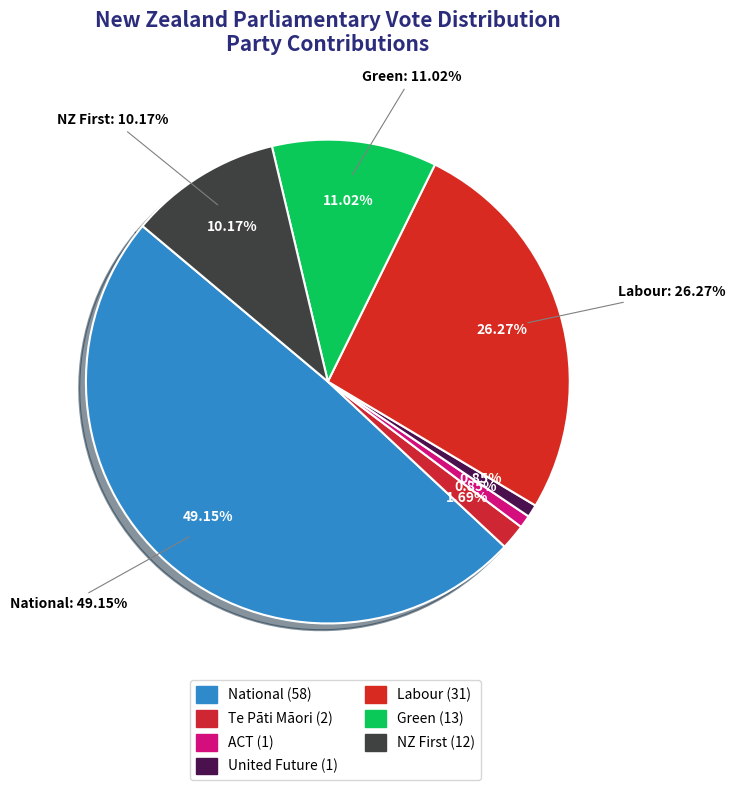

How many slices are in this pie chart?

7